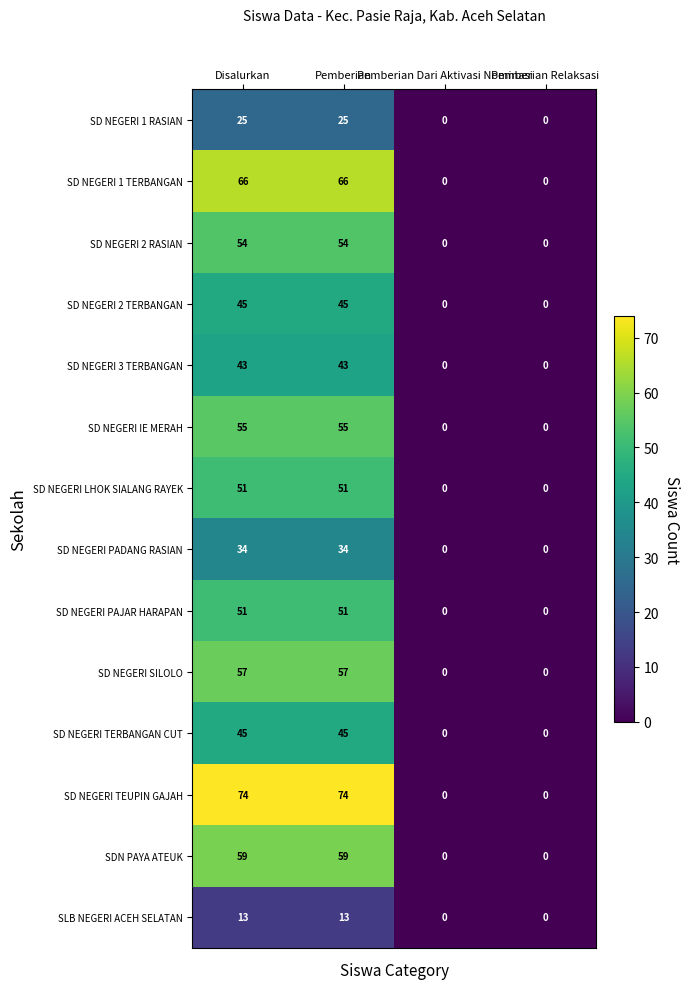

What is the maximum value for SD NEGERI 1 TERBANGAN?

66